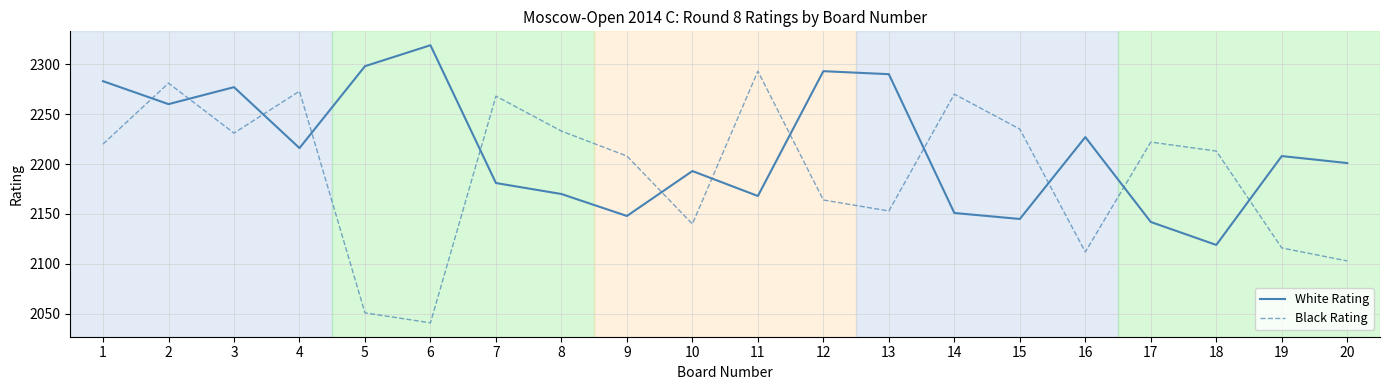

How many values in the Black Rating series are below 2220?

10